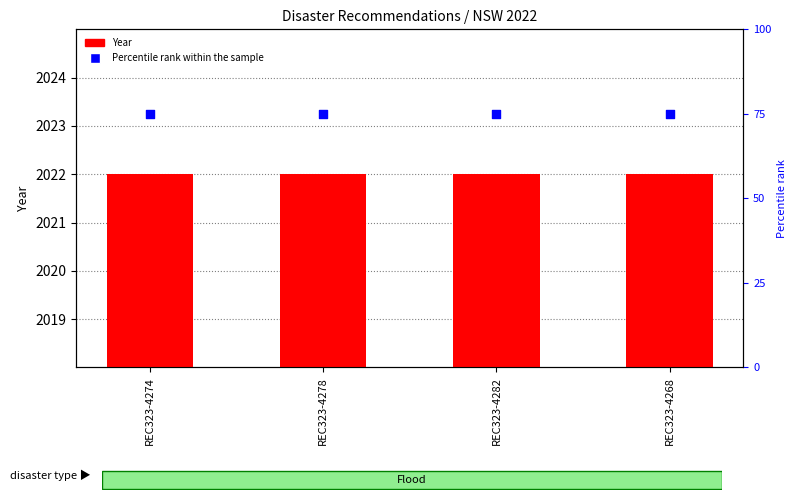

What are all the series names shown in the legend?

Year, Percentile rank within the sample